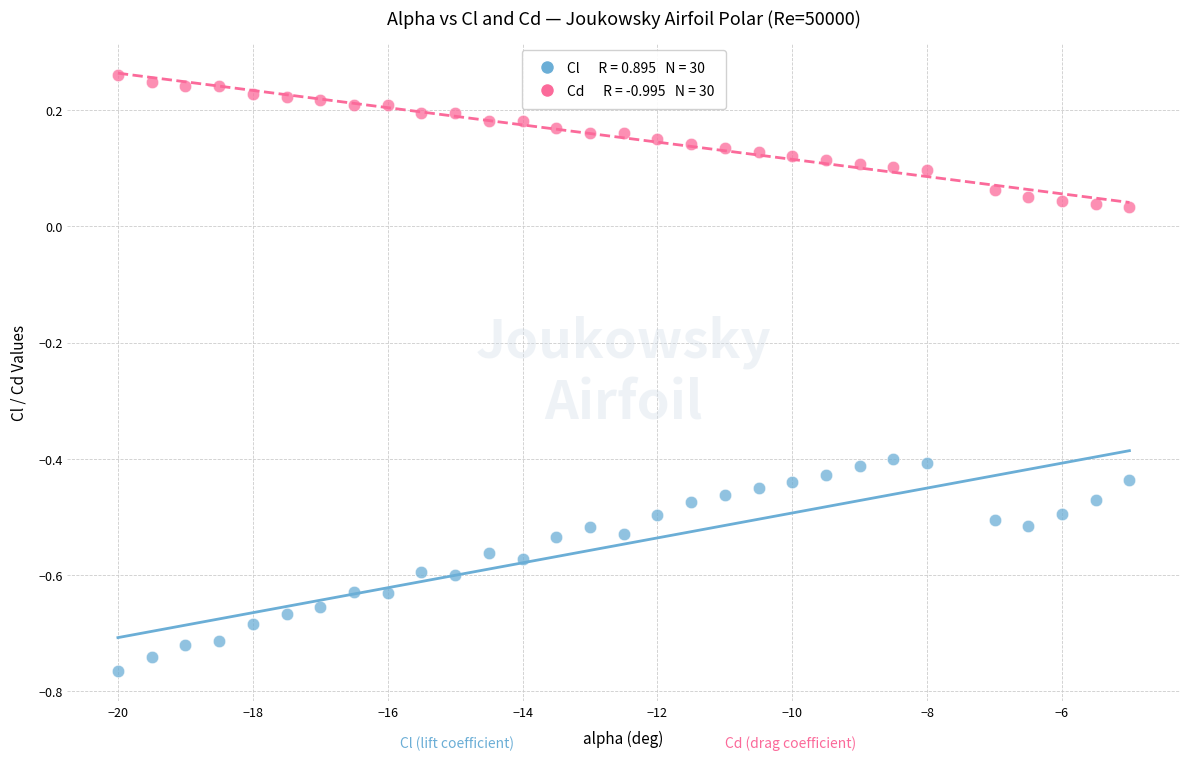

Across all data points, what is the range of Y values (max minus min)?

1.0